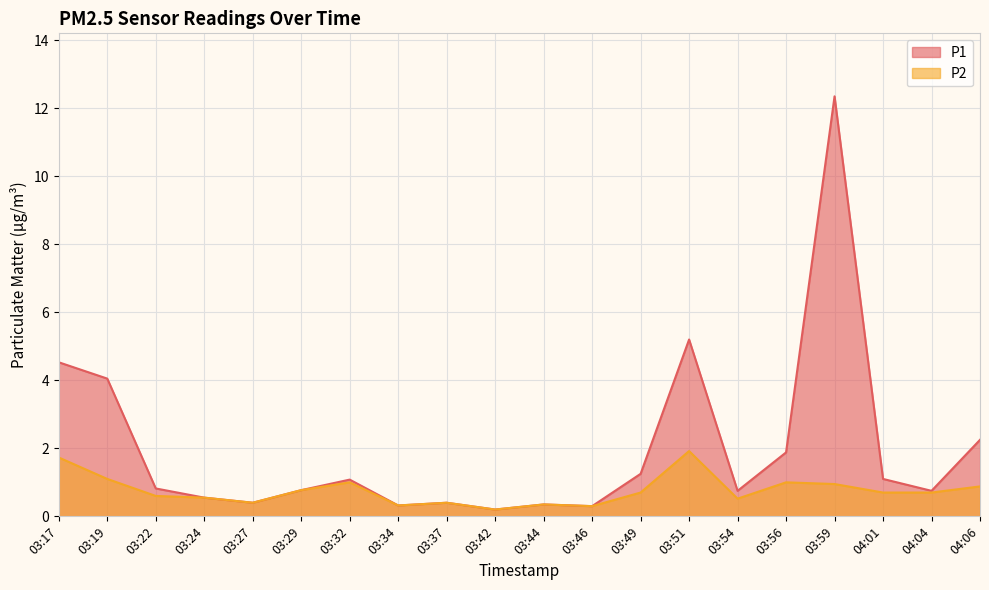

True or false: P2 and P1 cross at least once.

False